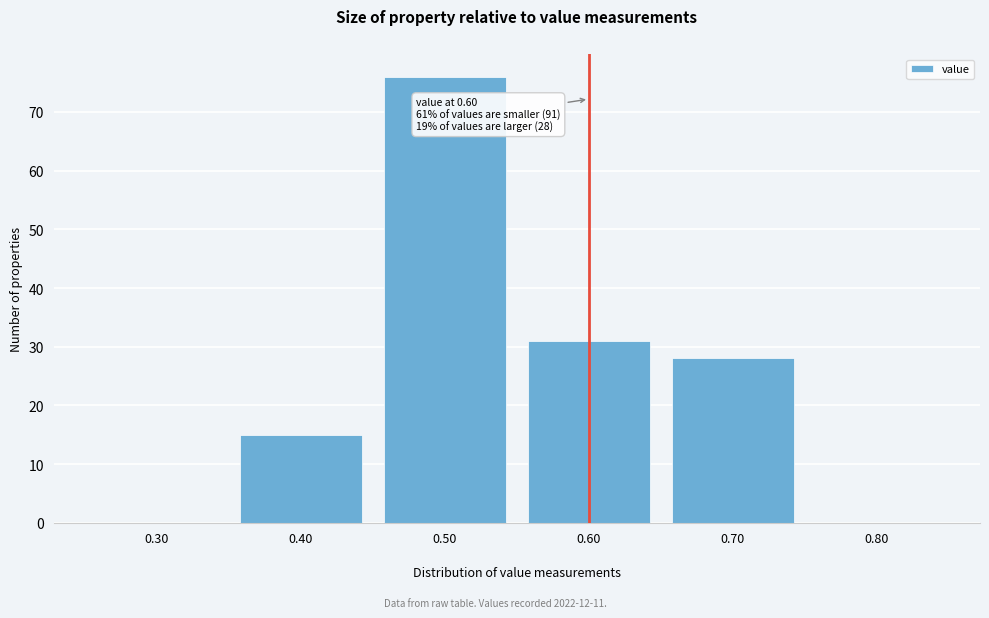

Which range on the x-axis has the tallest bar?

0.45 to 0.55